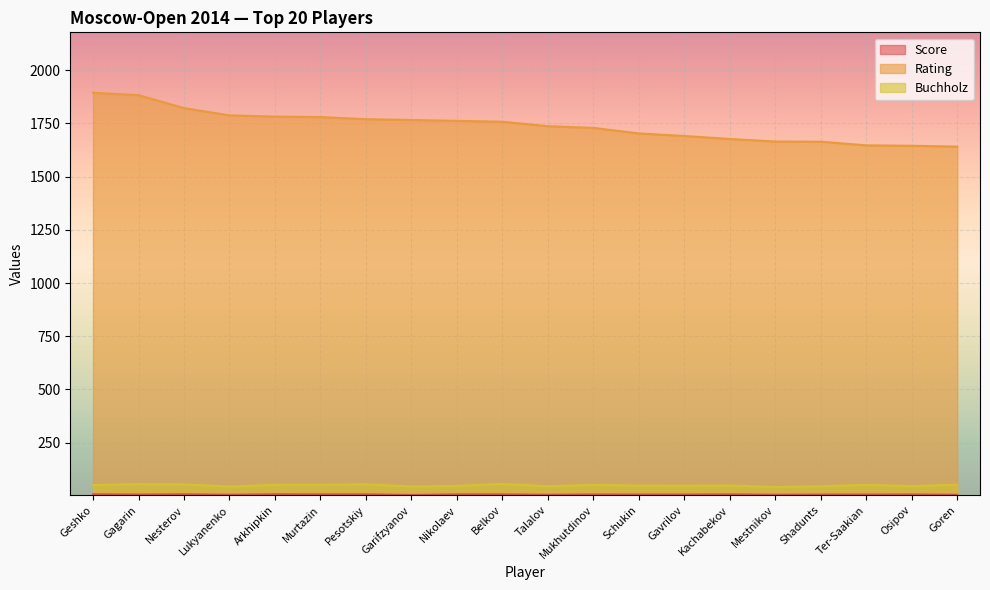

How many values in the Score series are below 6?

5